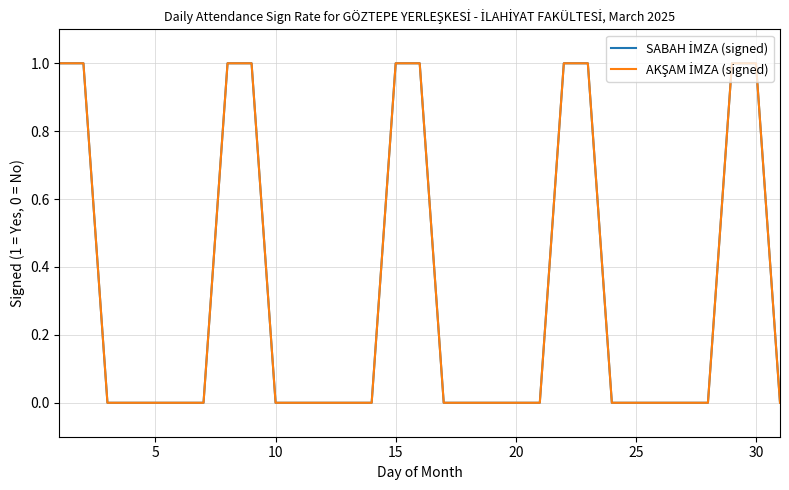

What is the difference between the maximum and minimum values in the SABAH İMZA (signed) series?

1